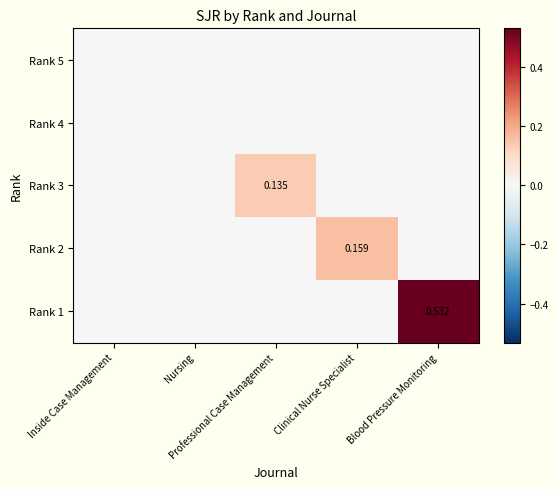

Is it true that Rank 3 equals 0.1 at Inside Case Management?

False